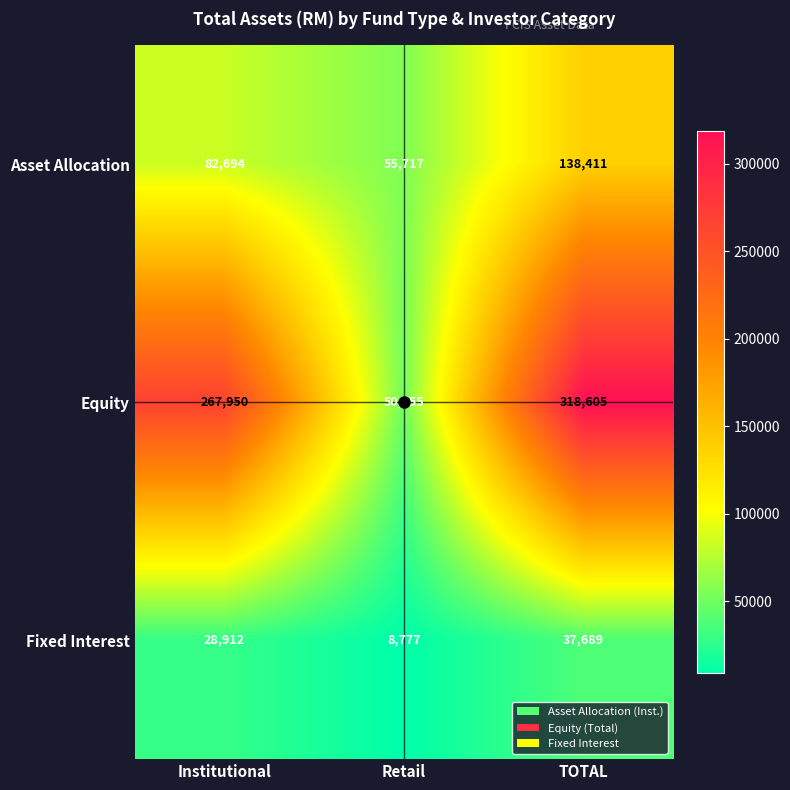

What is the difference between the Fixed Interest values at Institutional and TOTAL?

8777